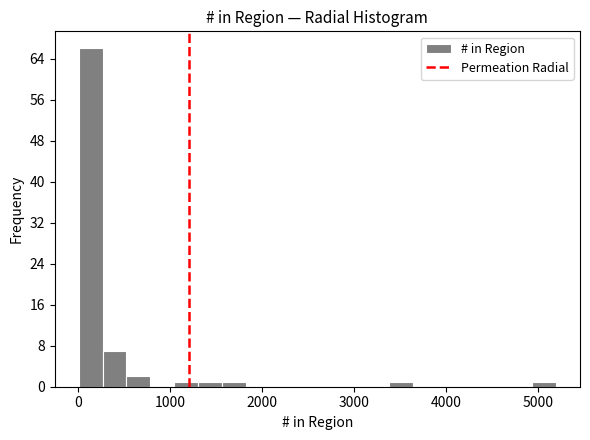

Read against the x-axis, roughly where is the centre of the tallest bar?

100